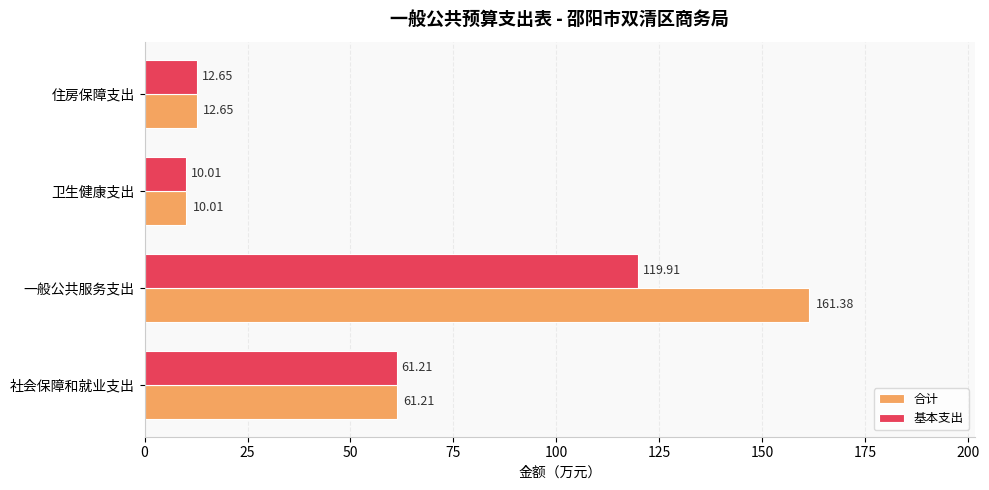

How many values in the 基本支出 series are below 61?

2